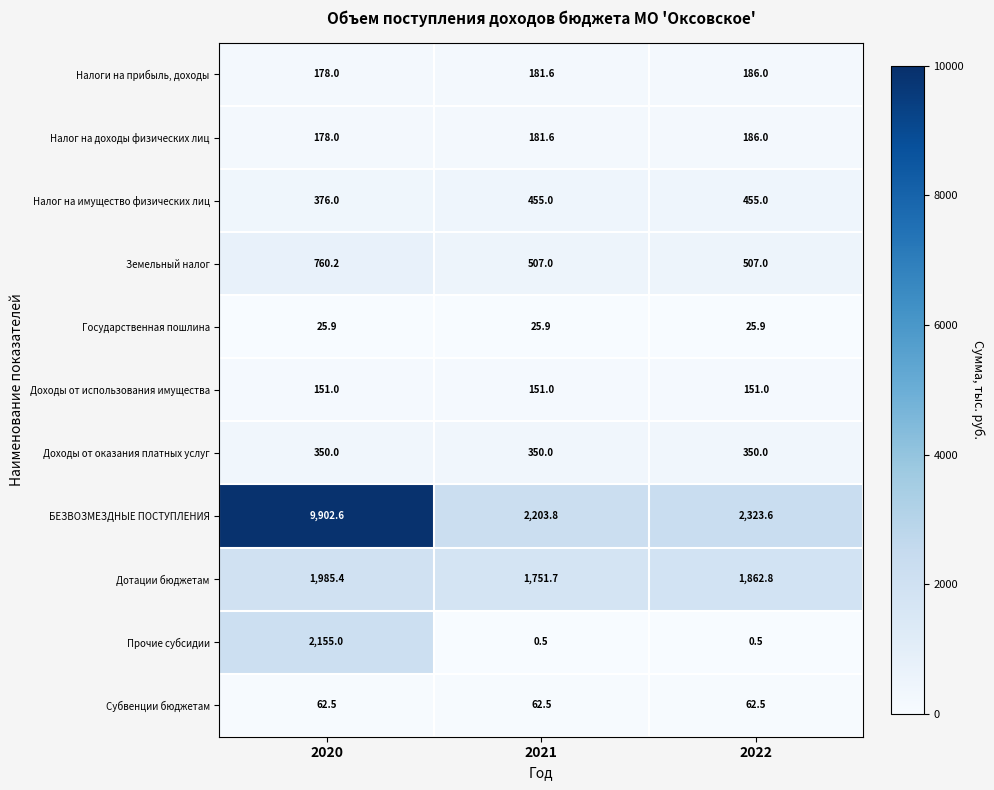

What is the greatest value displayed?

9902.6